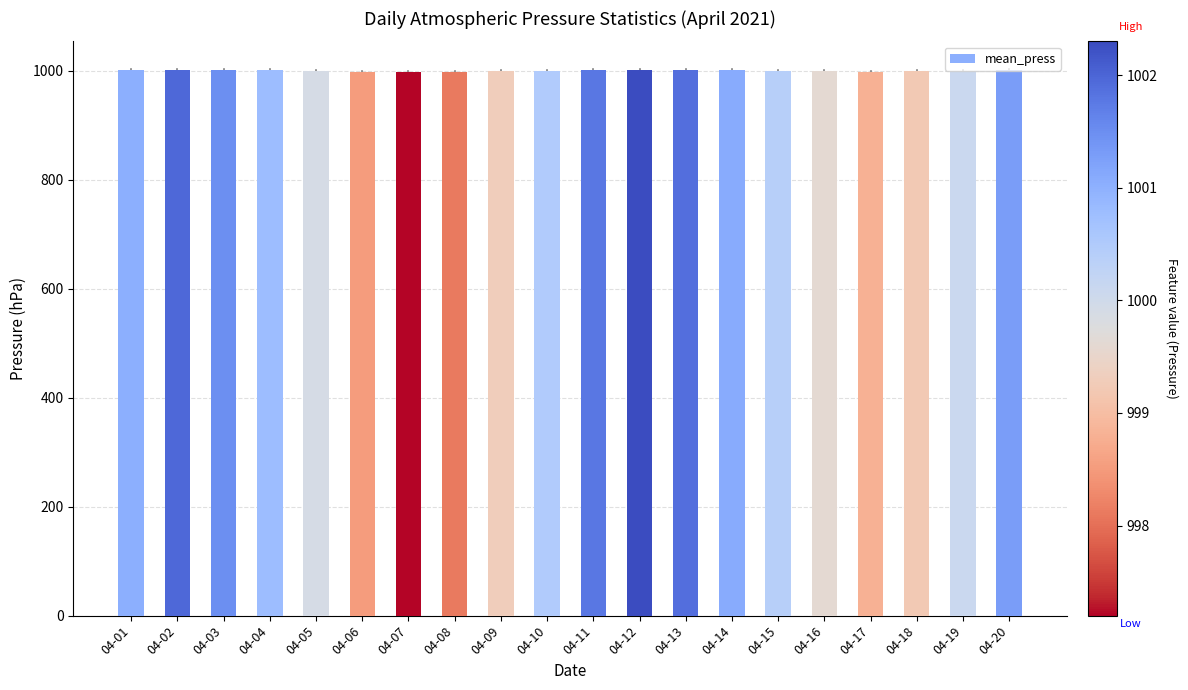

Approximately how many times larger is the value at 04-20 compared to 04-13?

1.0